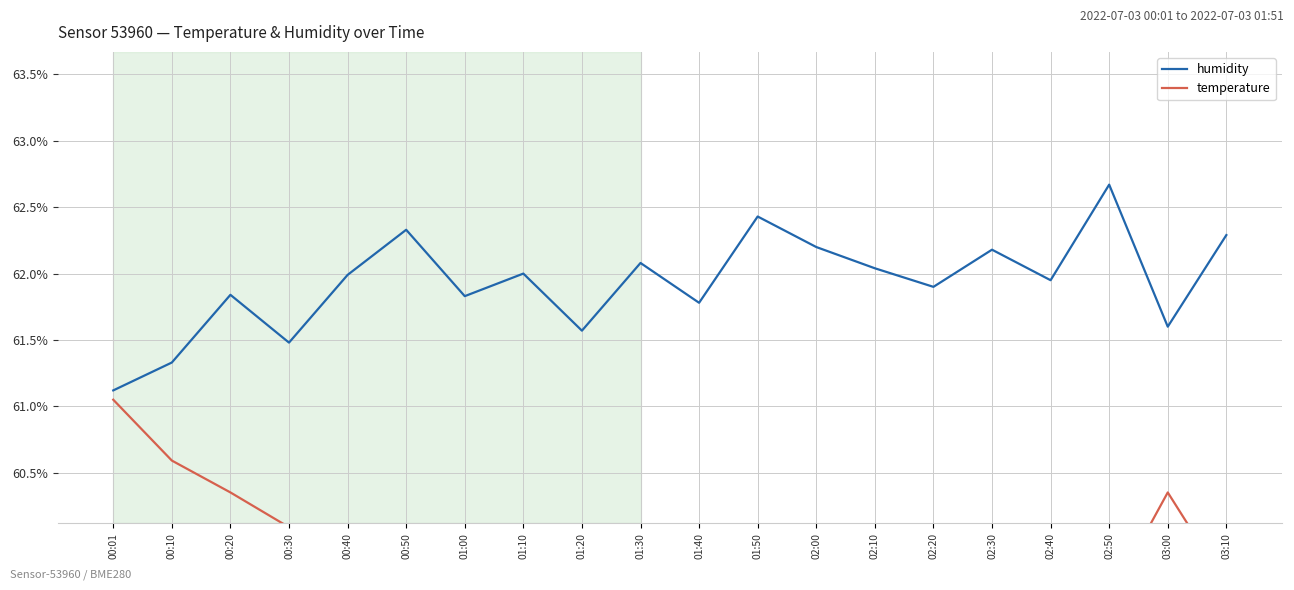

List the labels in order of humidity value, smallest first.

00:01, 00:10, 00:30, 01:20, 03:00, 01:40, 01:00, 00:20, 02:20, 02:40, 00:40, 01:10, 02:10, 01:30, 02:30, 02:00, 03:10, 00:50, 01:50, 02:50